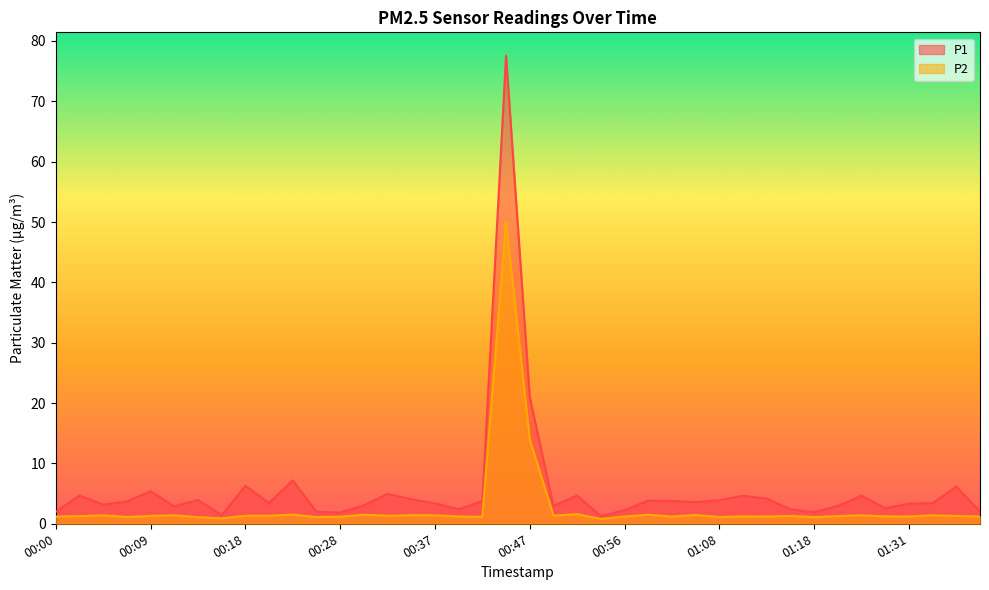

Reading right to left, list all the values displayed in this chart.

P1: 01:38=2.0	01:36=6.2	01:34=3.4	01:31=3.3	01:29=2.6	01:23=4.7	01:20=3.0	01:18=1.9	01:16=2.4	01:13=4.2	01:11=4.6	01:08=3.9	01:03=3.6	01:01=3.8	00:58=3.9	00:56=2.2	00:54=1.3	00:51=4.7	00:49=3.0	00:47=21.0	00:44=77.5	00:42=3.8	00:40=2.4	00:37=3.4	00:35=4.1	00:32=5.0	00:30=3.0	00:28=1.9	00:25=2.0	00:23=7.2	00:21=3.5	00:18=6.3	00:16=1.4	00:14=4.0	00:11=2.9	00:09=5.4	00:07=3.7	00:04=3.2	00:02=4.7	00:00=2.0
P2: 01:38=1.2	01:36=1.3	01:34=1.4	01:31=1.2	01:29=1.2	01:23=1.4	01:20=1.3	01:18=1.1	01:16=1.3	01:13=1.2	01:11=1.2	01:08=1.1	01:03=1.4	01:01=1.2	00:58=1.5	00:56=1.2	00:54=0.8	00:51=1.6	00:49=1.4	00:47=14.0	00:44=50.0	00:42=1.1	00:40=1.2	00:37=1.4	00:35=1.4	00:32=1.3	00:30=1.5	00:28=1.2	00:25=1.1	00:23=1.5	00:21=1.3	00:18=1.3	00:16=0.9	00:14=1.1	00:11=1.4	00:09=1.3	00:07=1.1	00:04=1.4	00:02=1.3	00:00=1.2